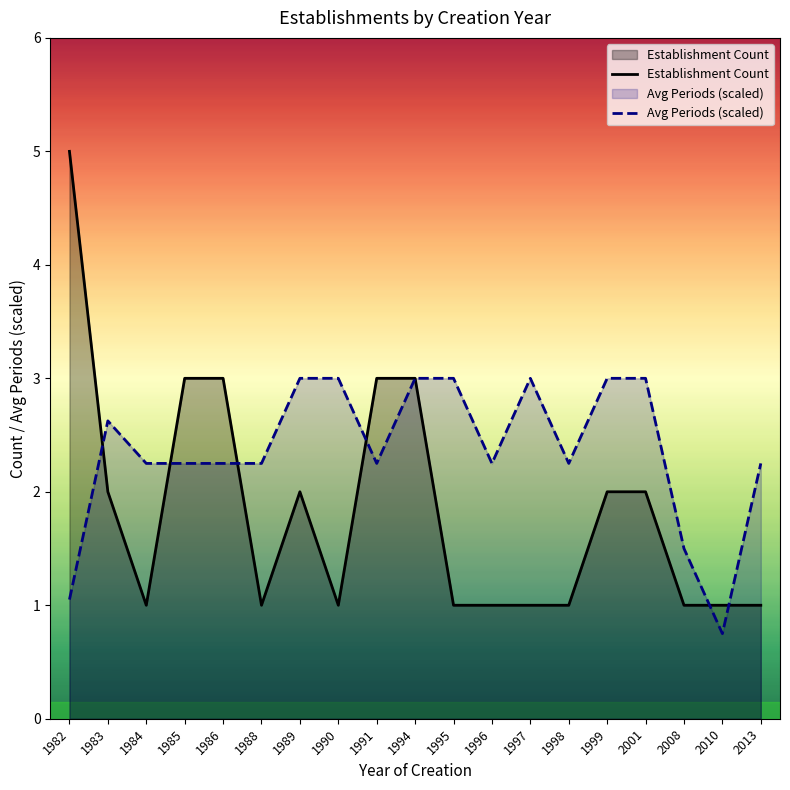

How many data points in Avg Periods (scaled) are above 2?

16